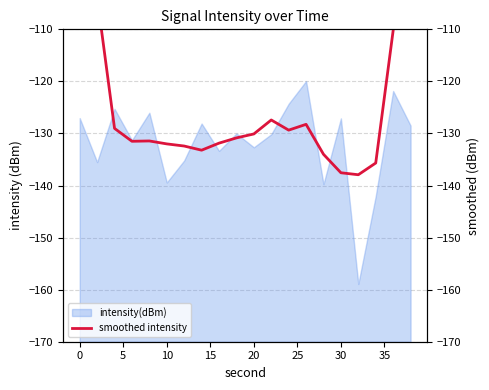

What is the highest value of the intensity(dBm) series?

-119.9